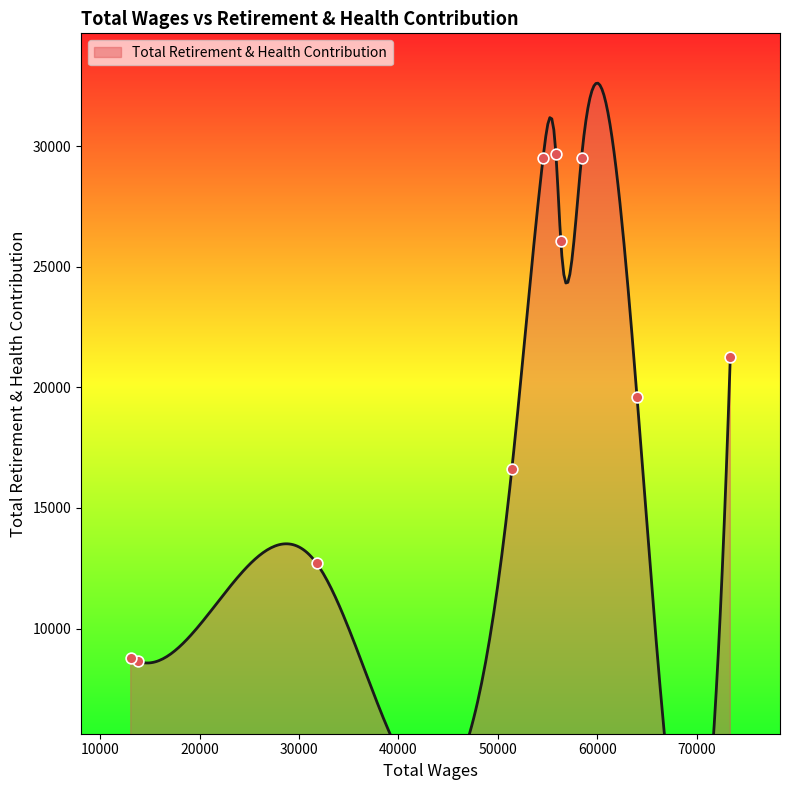

Between 55833.0 and 56323.0, which is larger?

55833.0